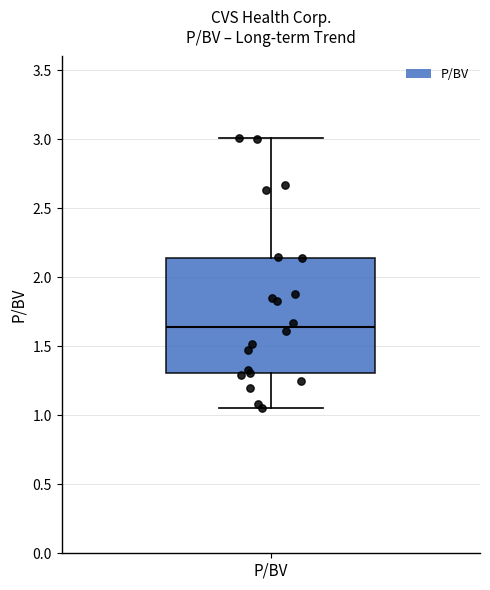

Transcribe this box plot: give where the median line is, the range the box spans, and where the two whiskers end, as read against the y-axis. The values are not printed on the chart, so give them approximately, as read against the axis.

median 1.65, box 1.30 to 2.15, whiskers 1.05 to 3.00